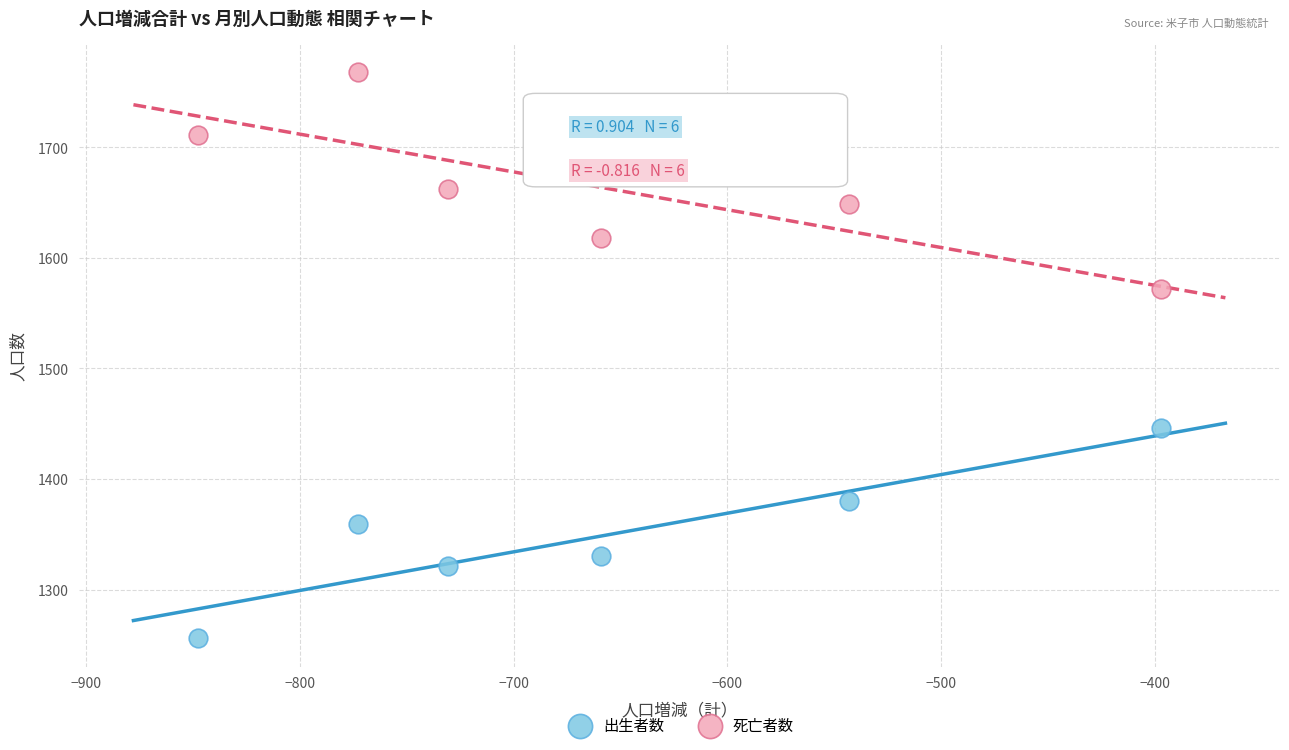

Which series contains the lowest Y value?

出生者数